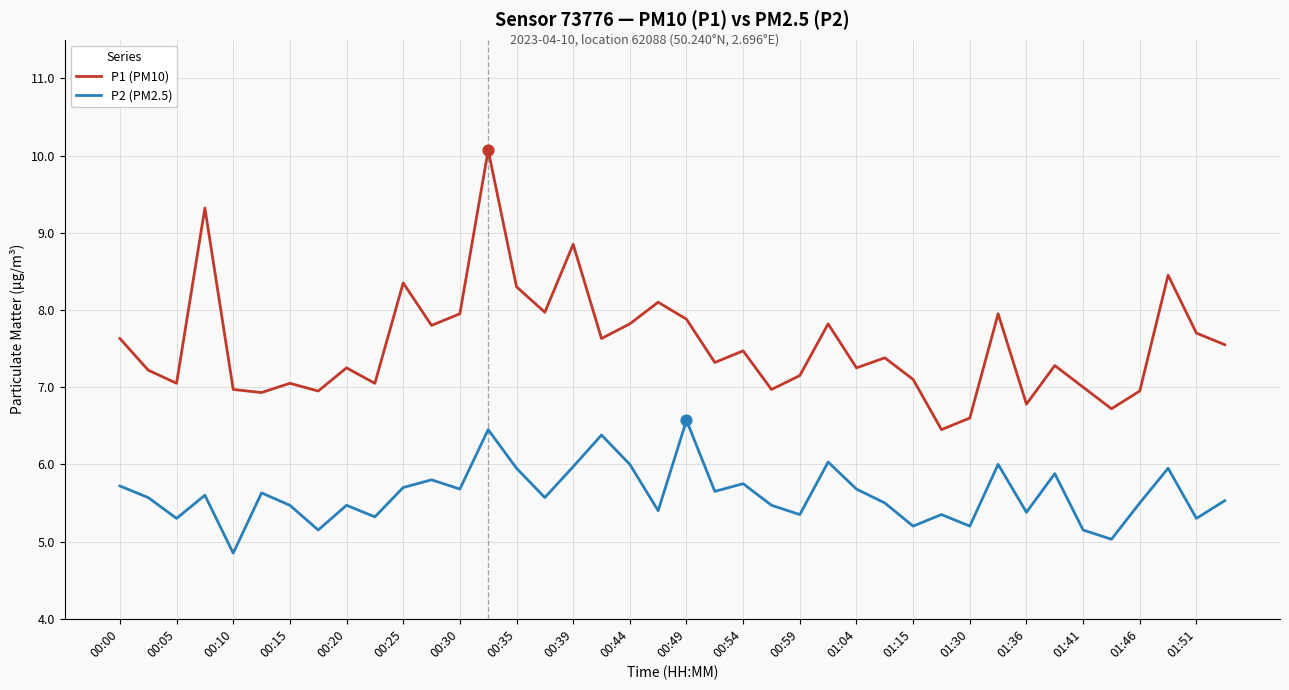

Which series has the largest total across all categories?

P1 (PM10)